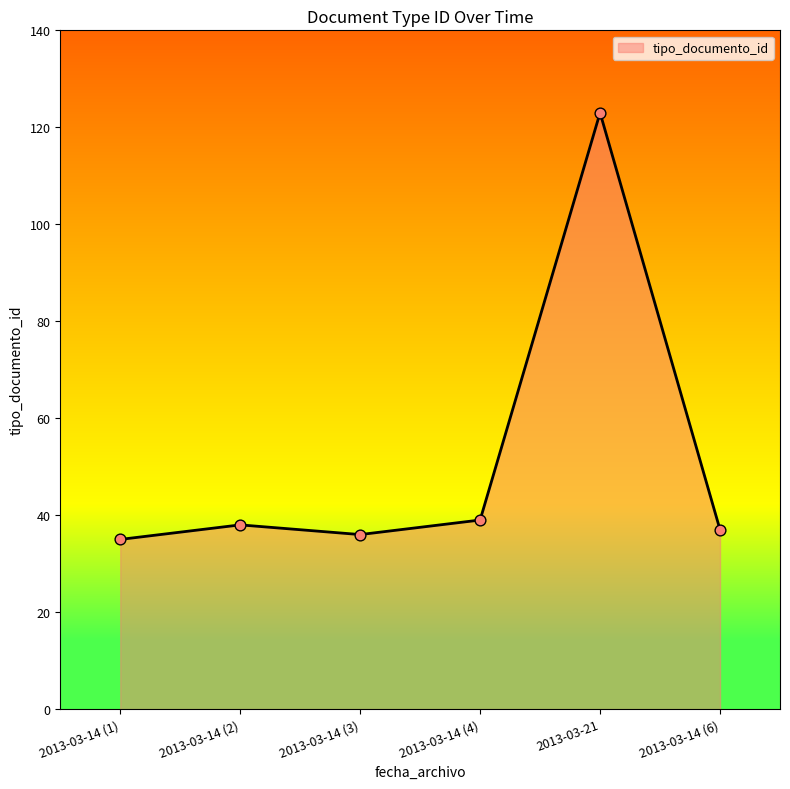

Which has a higher value, 2013-03-14 (1) or 2013-03-21?

2013-03-21